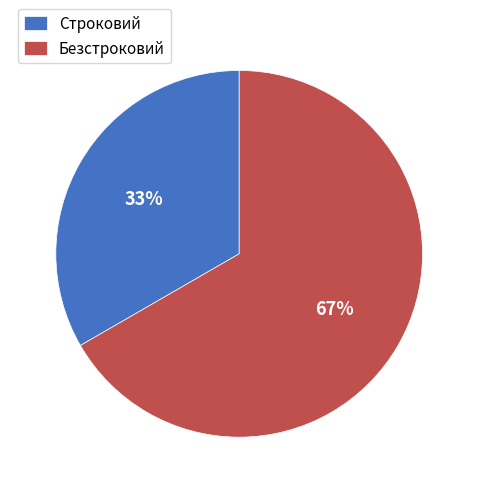

Rank the categories by value from lowest to highest.

Строковий, Безстроковий